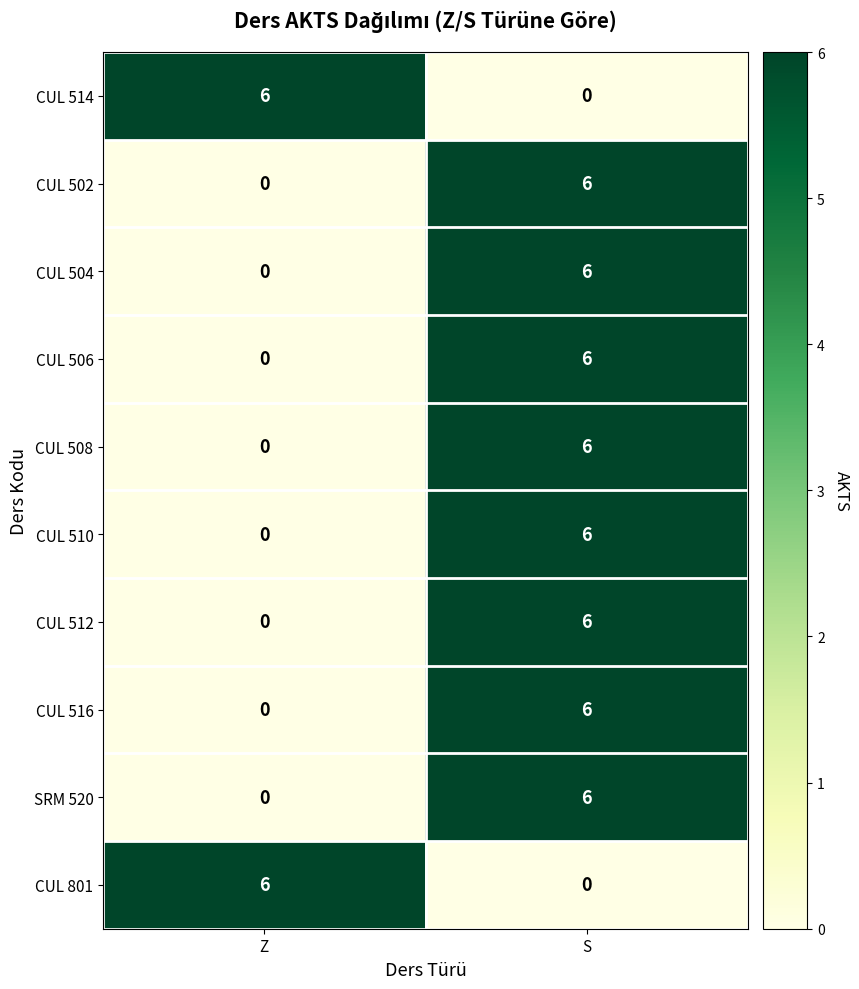

Which category has the highest value in the CUL 502 series?

S